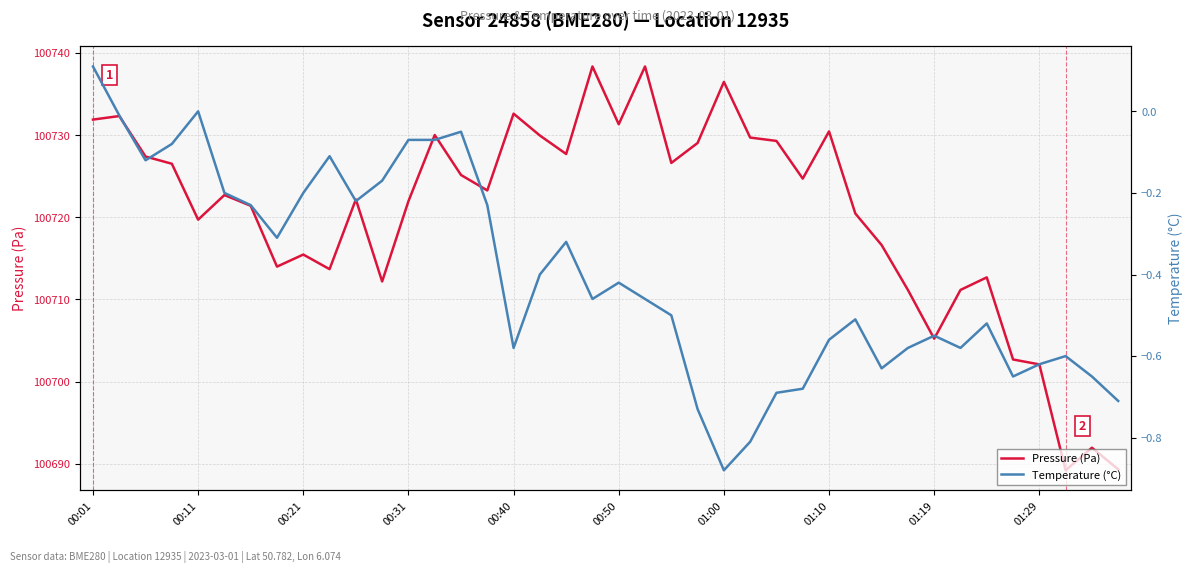

What are all the series names shown in the legend?

Pressure (Pa), Temperature (°C)